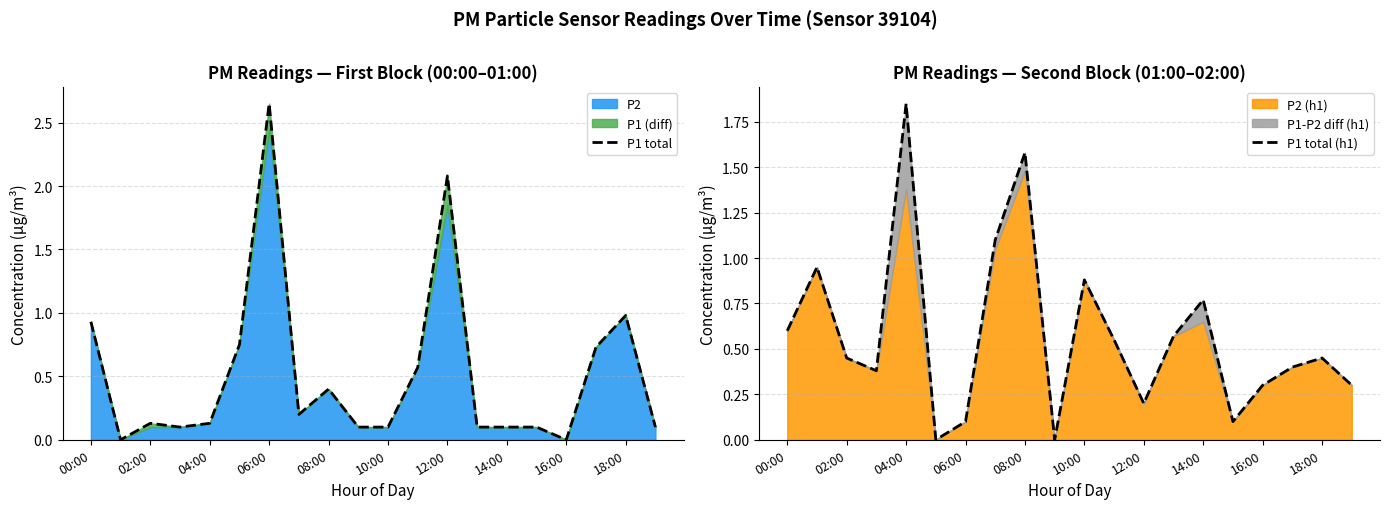

How many lines are shown in the chart?

2